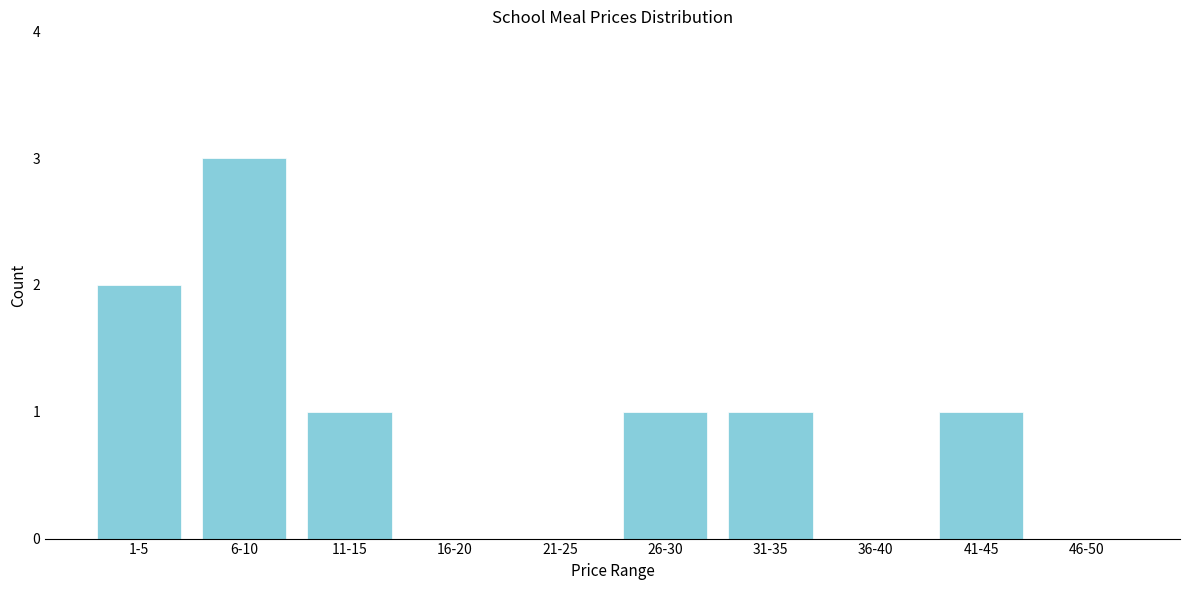

Reading right to left, list all the values displayed in this chart.

46-50=0	41-45=1	36-40=0	31-35=1	26-30=1	21-25=0	16-20=0	11-15=1	6-10=3	1-5=2